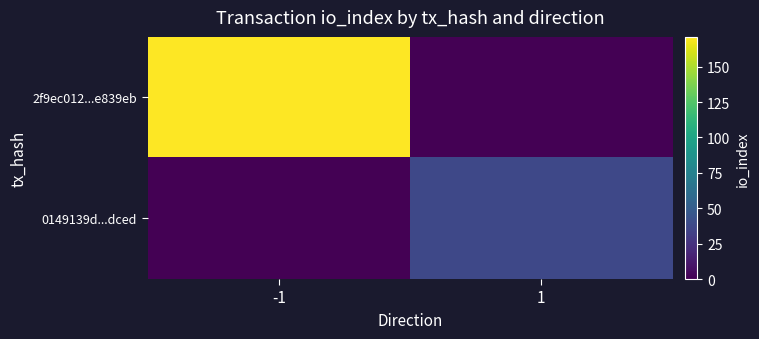

Which series has the largest range (max minus min)?

2f9ec012...e839eb